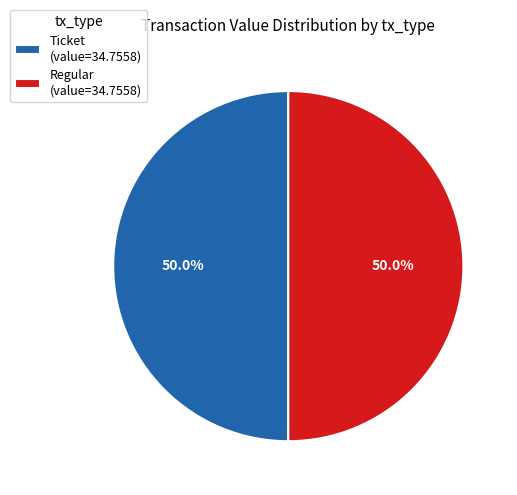

Combined, do Regular (value=34.7558) and Ticket (value=34.7558) account for over 50%?

Yes